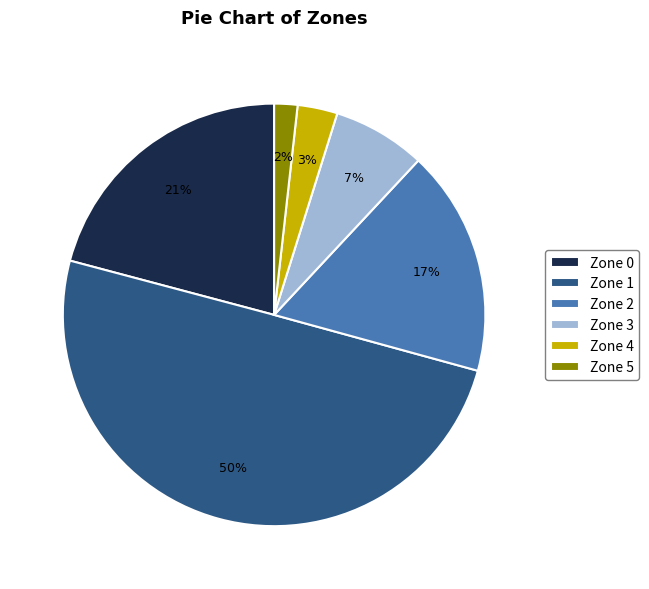

Does Zone 3 represent more than half of the total?

No